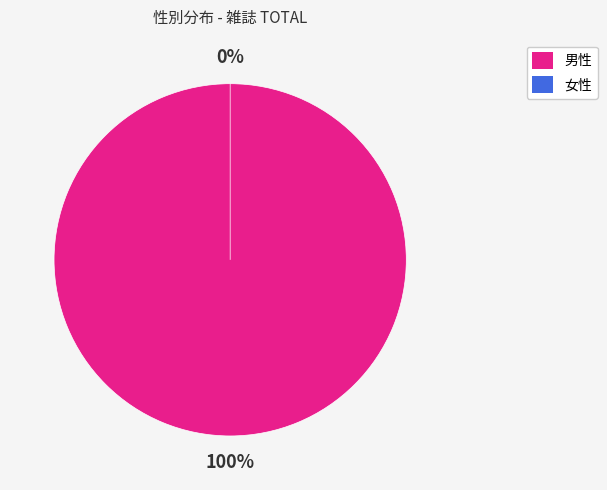

True or false: 女性 accounts for 0% of the total.

True